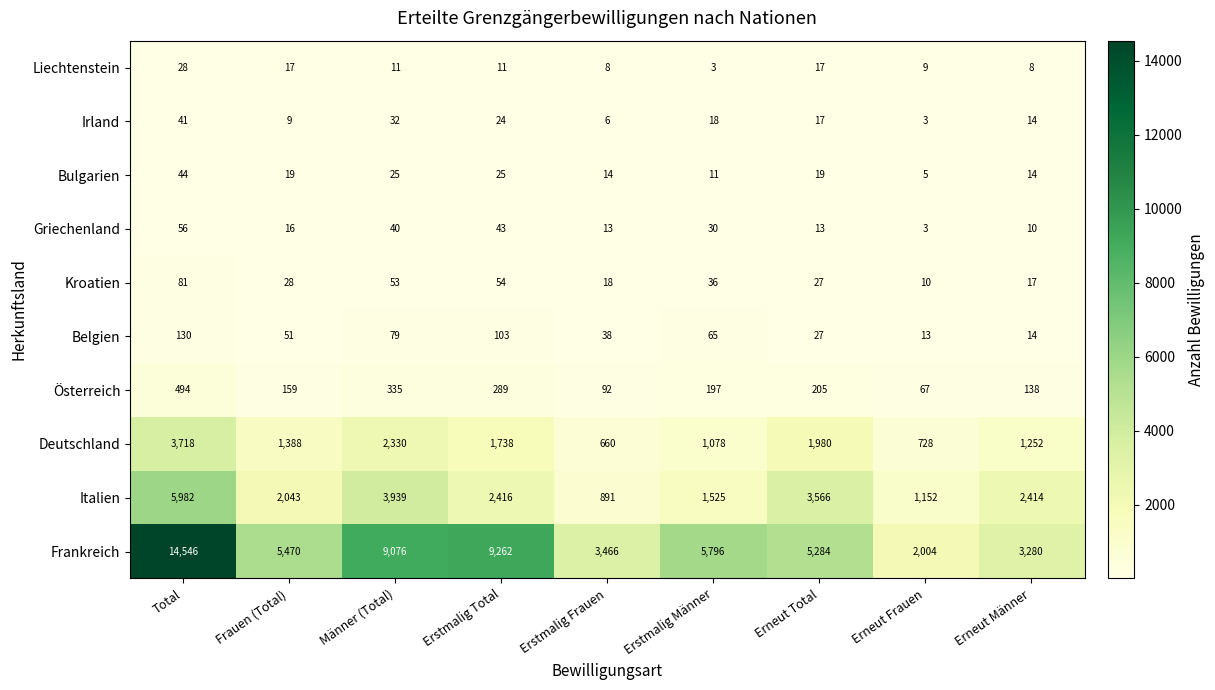

What is the difference between the Italien values at Erneut Frauen and Männer (Total)?

2787